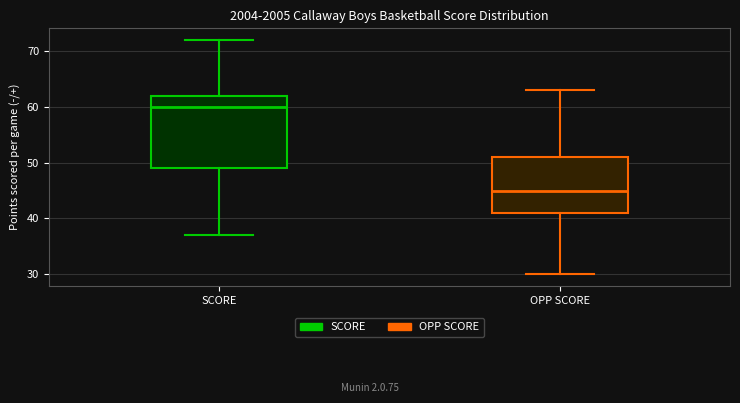

Reading left to right, transcribe this box plot: for each box, give where its median line is, the range the box spans, and where its two whiskers end, as read against the y-axis. The values are not printed on the chart, so give them approximately, as read against the axis.

SCORE: median 60, box 49 to 62, whiskers 37 to 72
OPP SCORE: median 45, box 41 to 51, whiskers 30 to 63